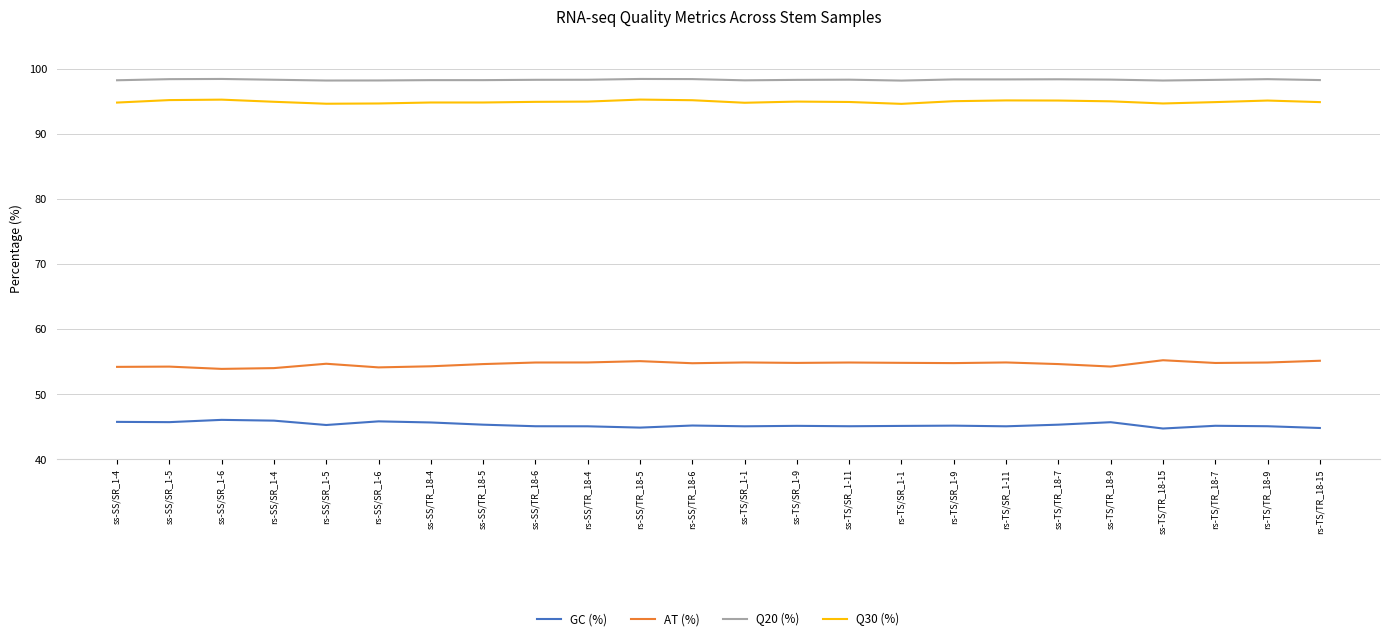

Is the value of AT (%) at ss-TS/SR_1-1 greater than the value of Q20 (%) at rs-SS/SR_1-4?

No